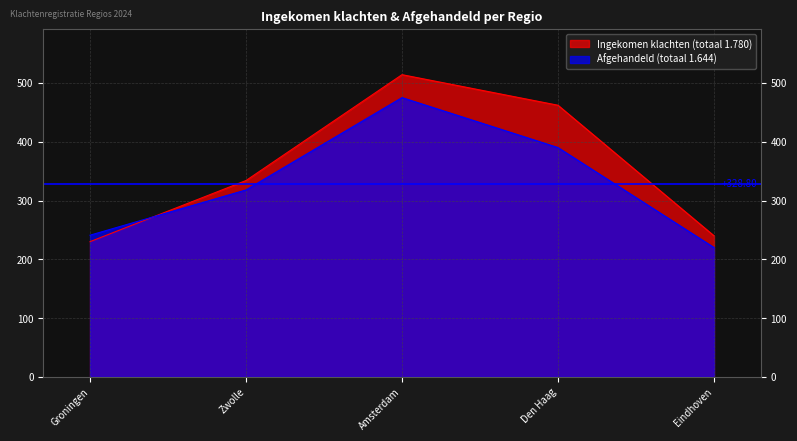

Which series has the largest total across all categories?

Ingekomen klachten (totaal 1.780)